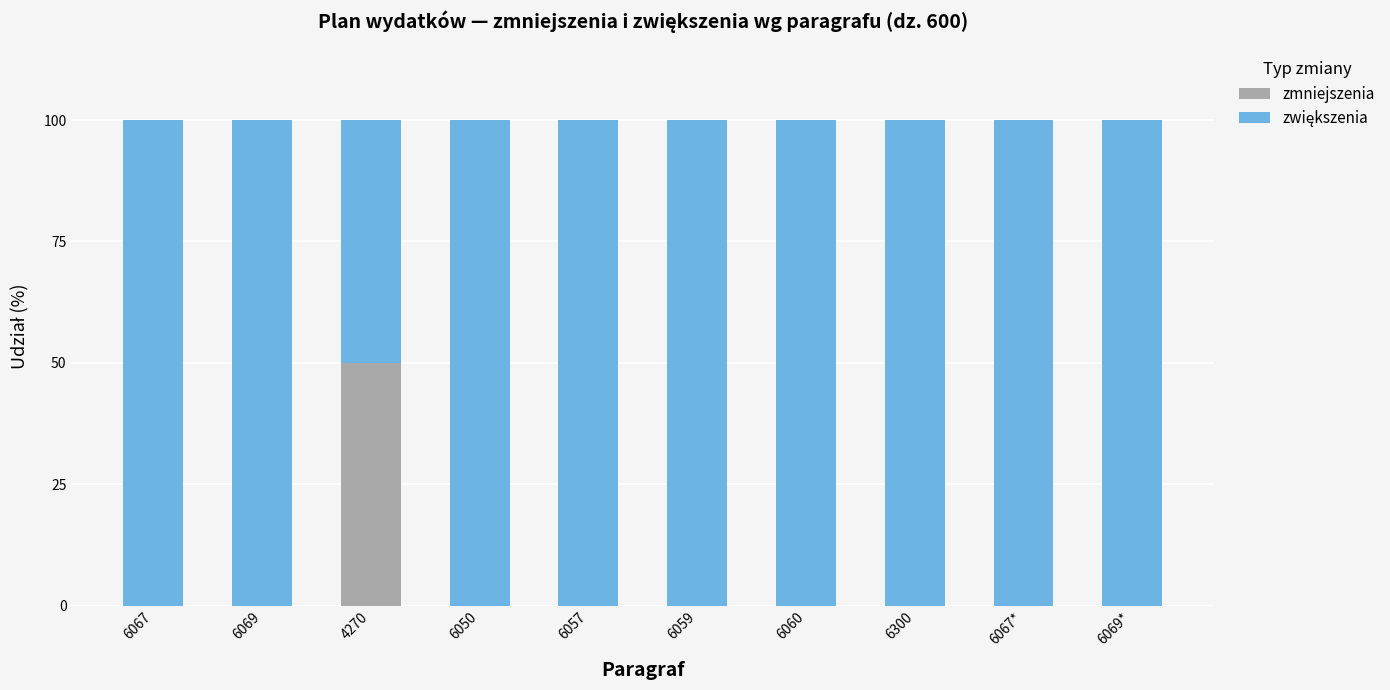

How many distinct data groups are displayed?

2